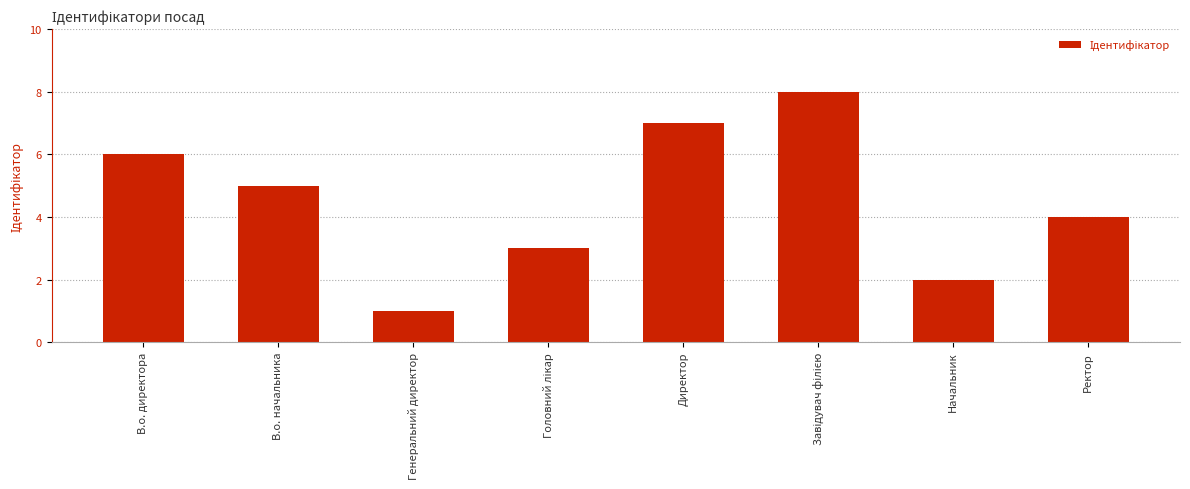

Does the chart contain stacked bars?

No